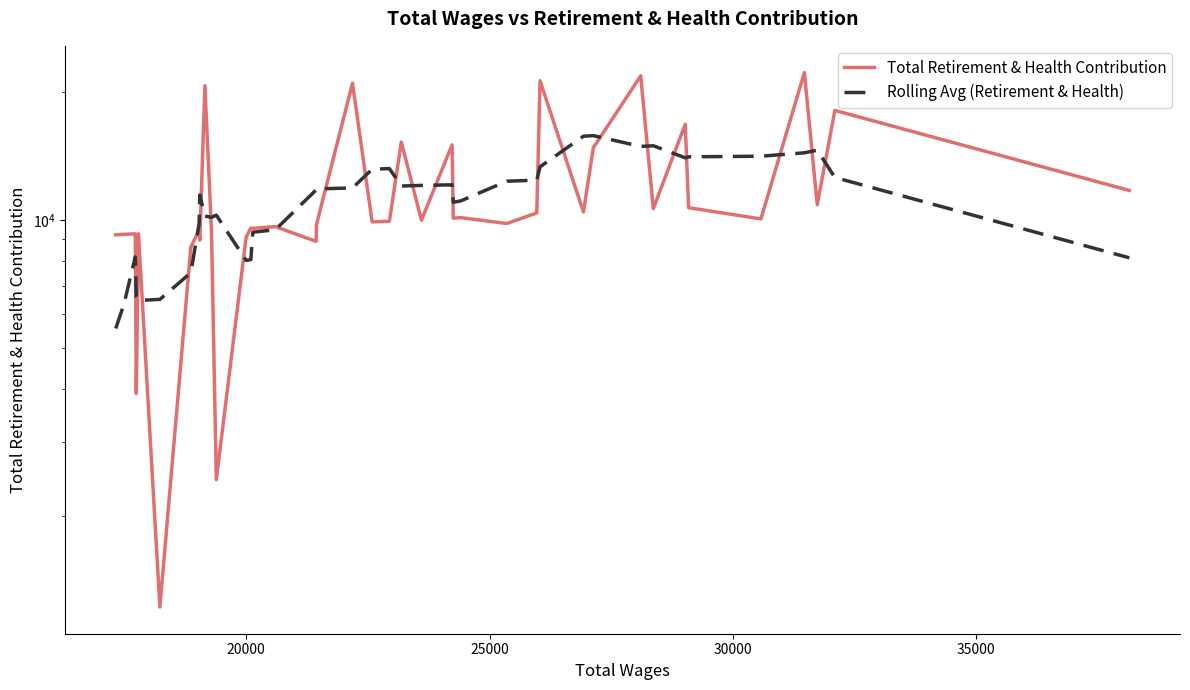

What is the lowest value of the Rolling Avg (Retirement & Health) series?

5544.2